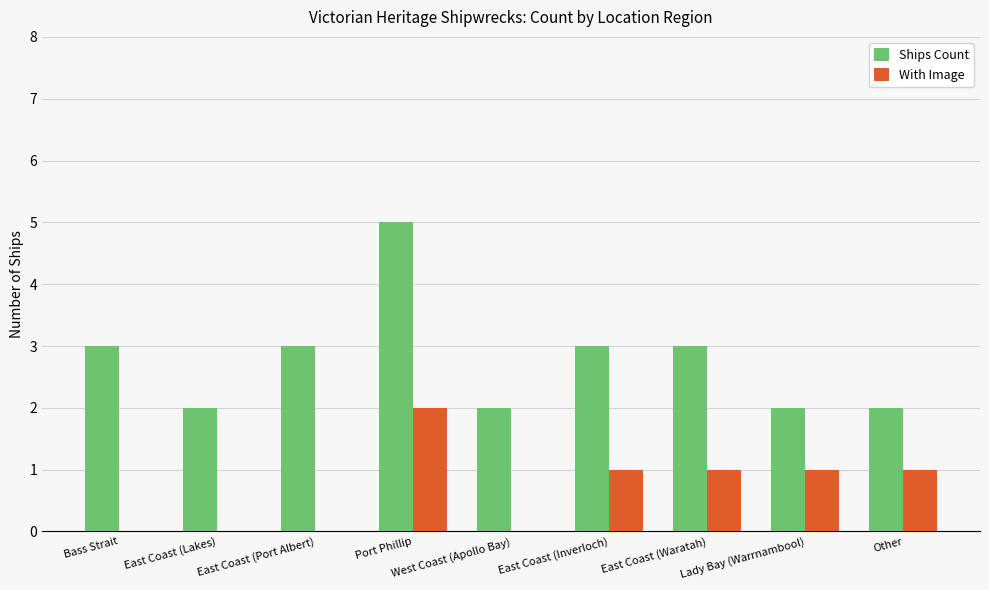

What is the approximate value of Ships Count at Port Phillip?

5